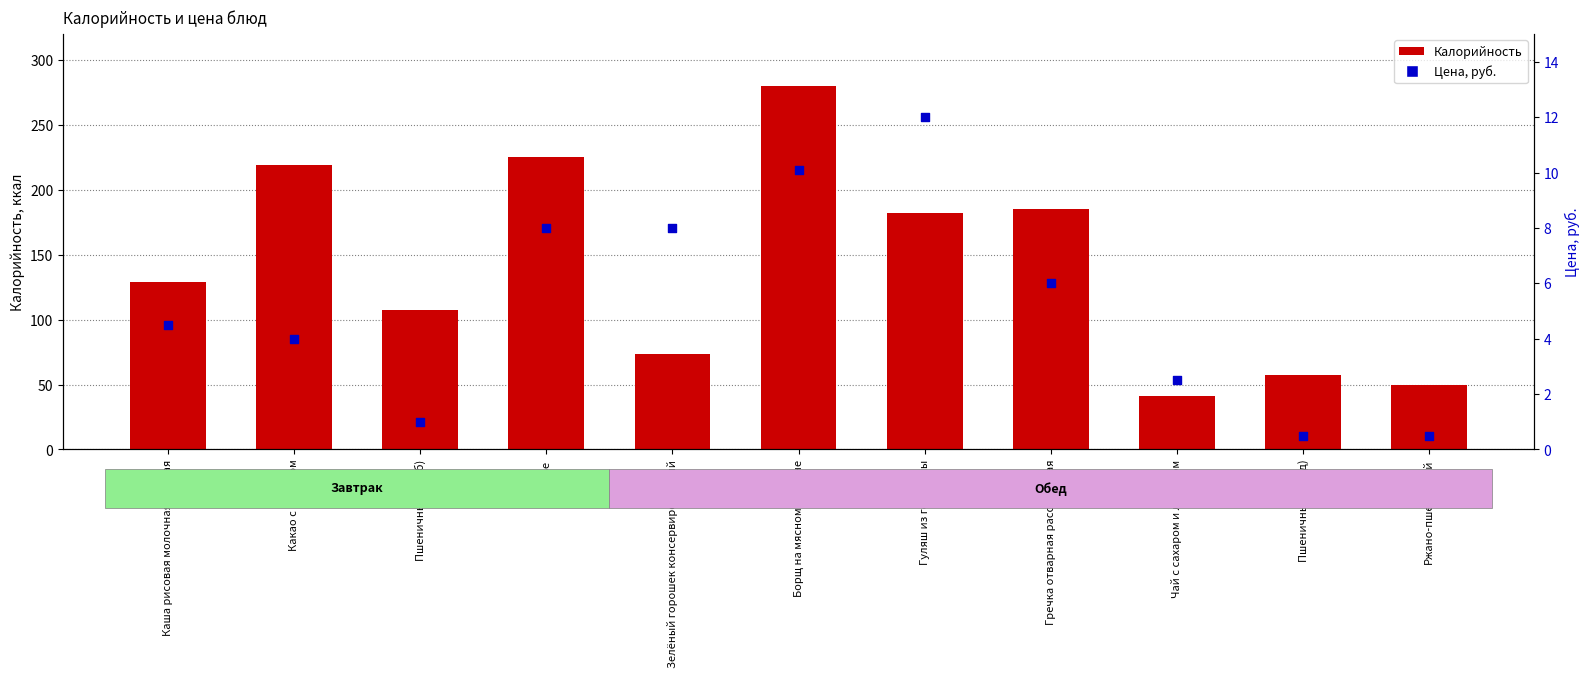

What are all the series names shown in the legend?

Калорийность, Цена, руб.